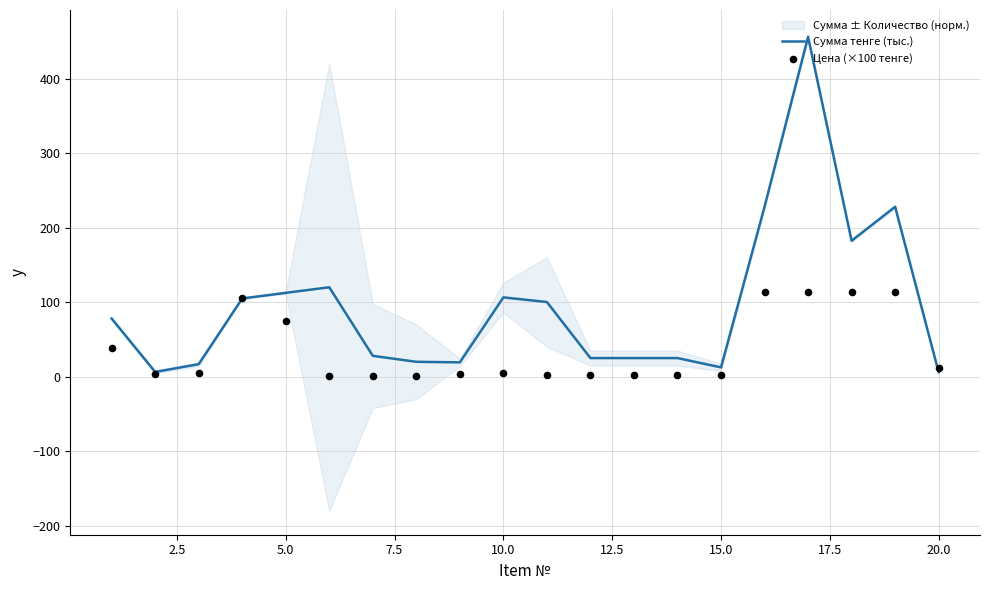

Which series has the largest total across all categories?

Сумма тенге (тыс.)